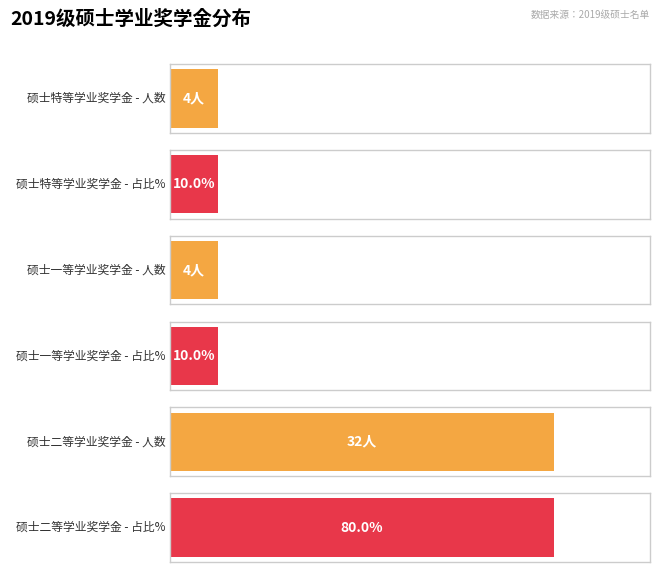

Which category has the highest value across all series?

硕士二等学业奖学金